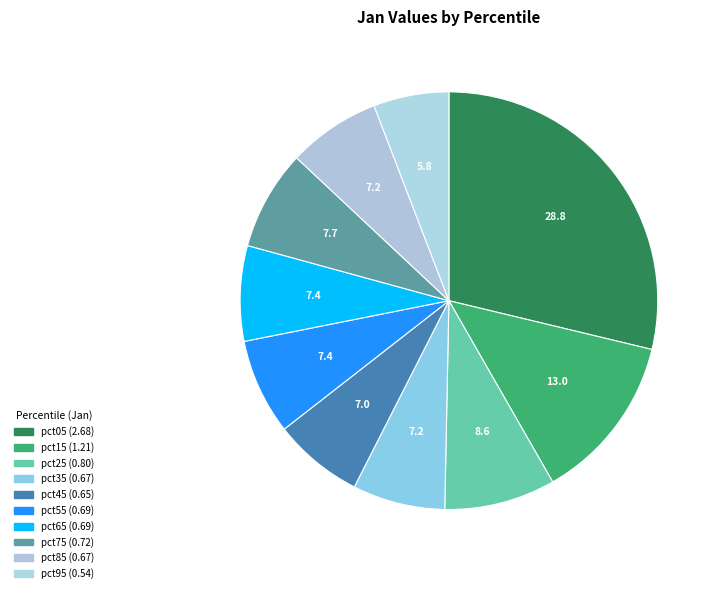

Which has a higher value, pct25 or pct85?

pct25